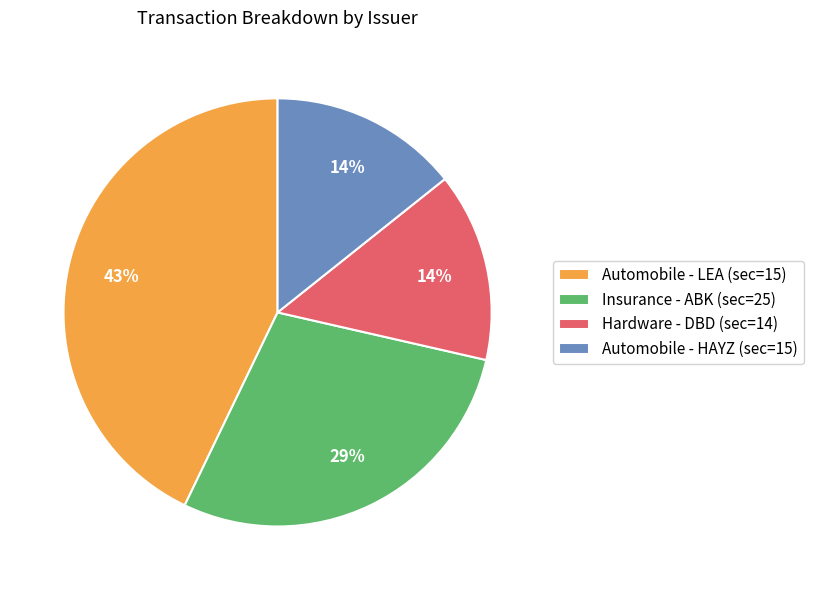

Is it true that Automobile - LEA (sec=15) is 35% of the pie?

False